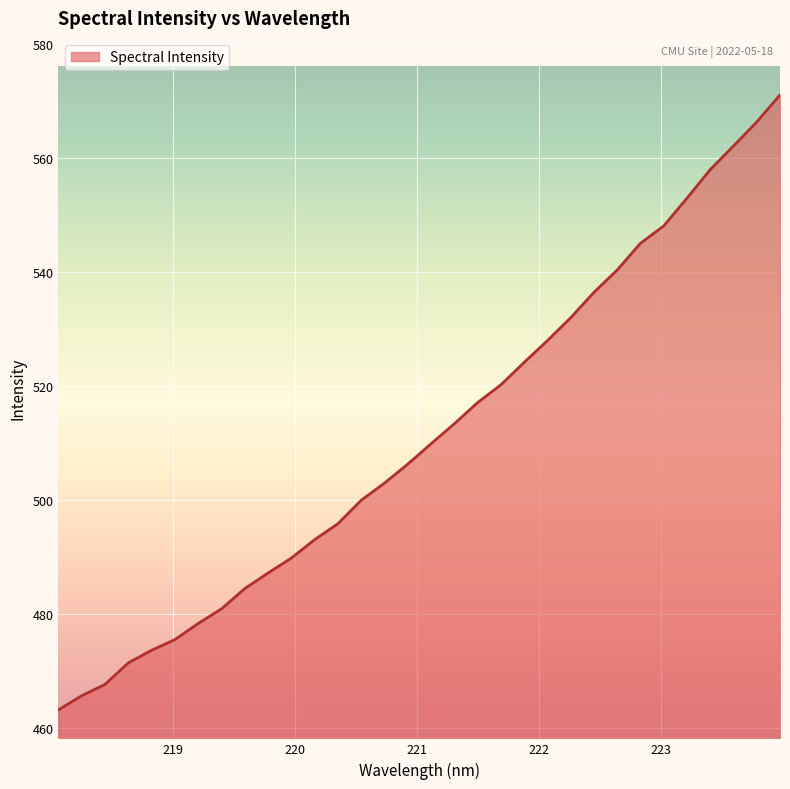

What is the maximum value shown in the chart?

571.1